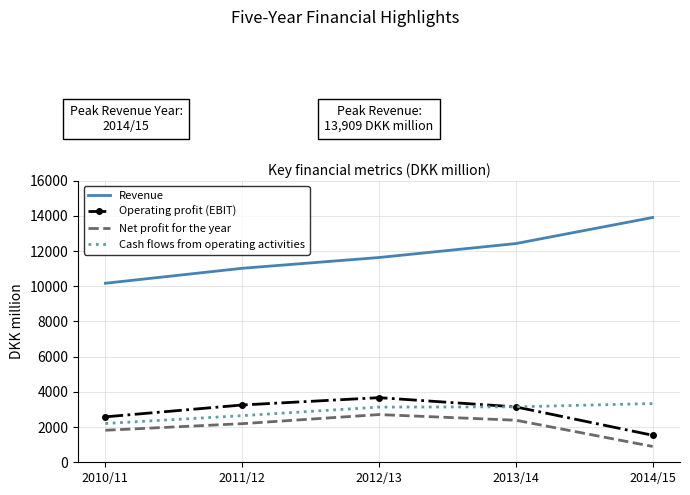

What is the difference between the highest and lowest values at 2012/13?

8924